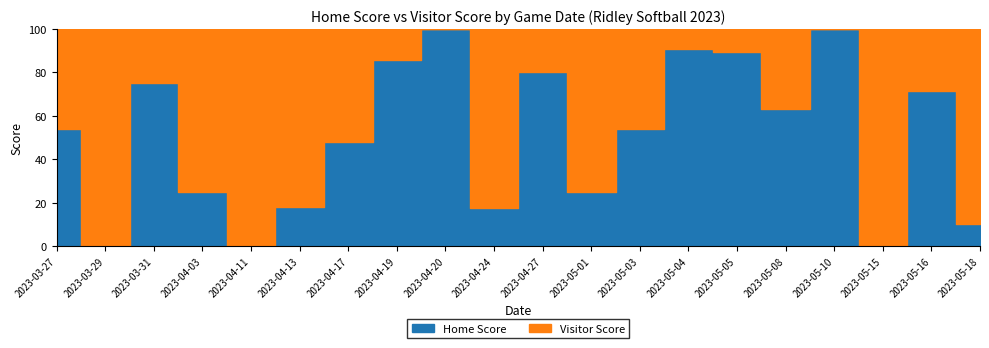

How many distinct data groups are displayed?

2